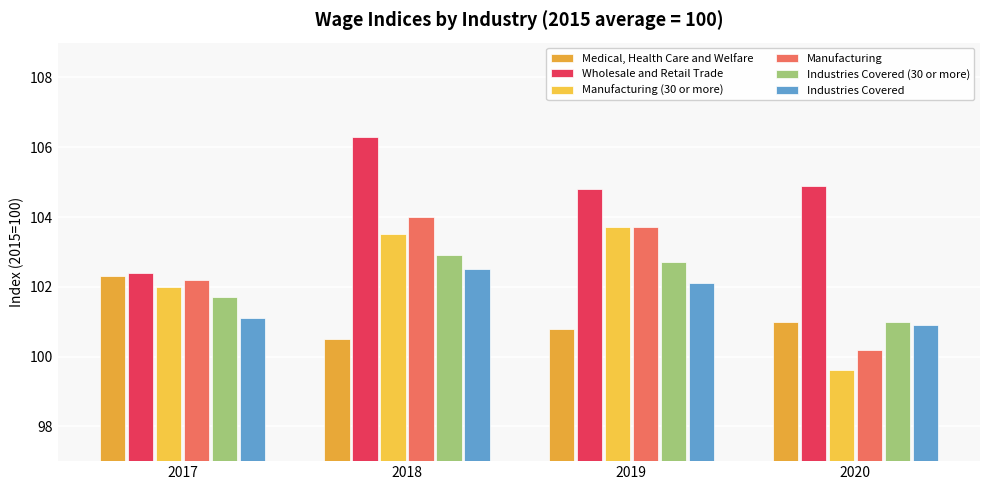

At how many categories does at least one series exceed 104?

3